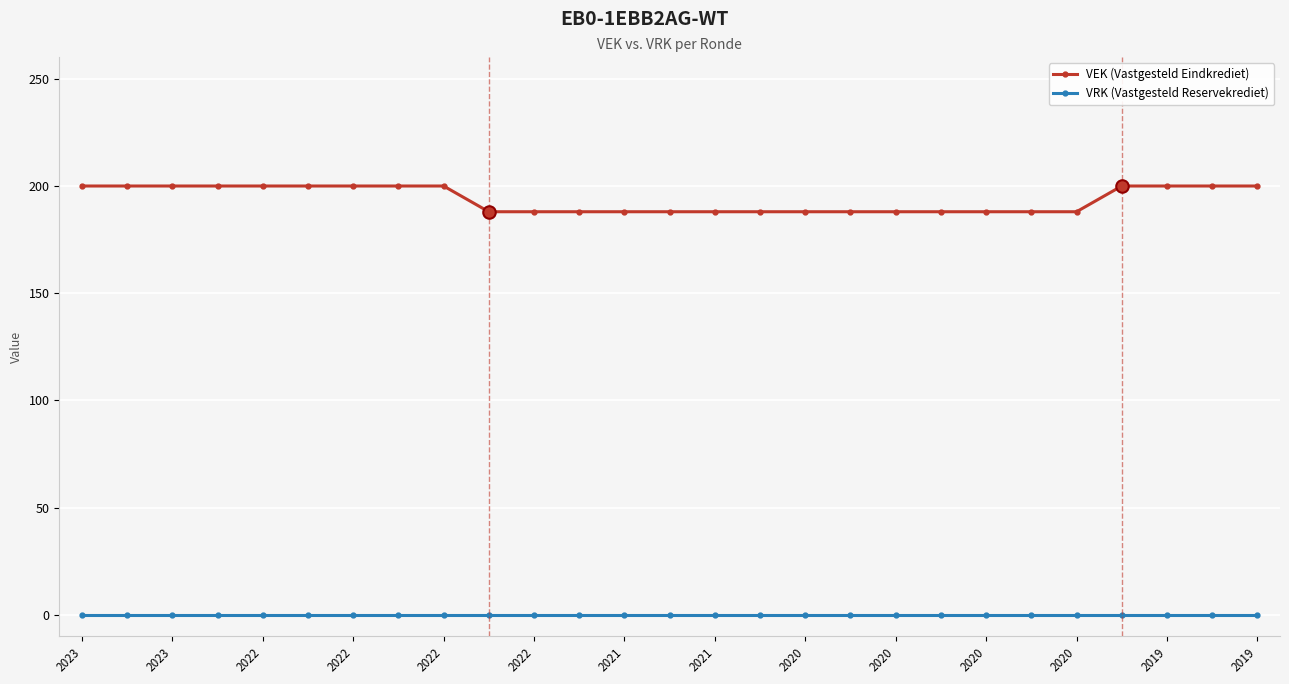

Which series has the widest spread of values?

VEK (Vastgesteld Eindkrediet)